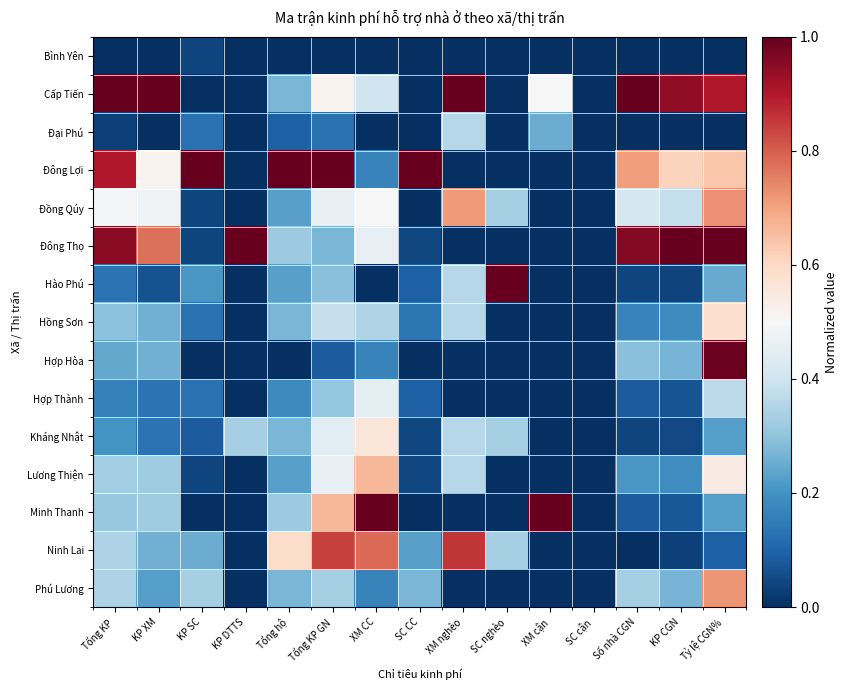

At which category is the sum across all series the highest?

Tỷ lệ CGN%